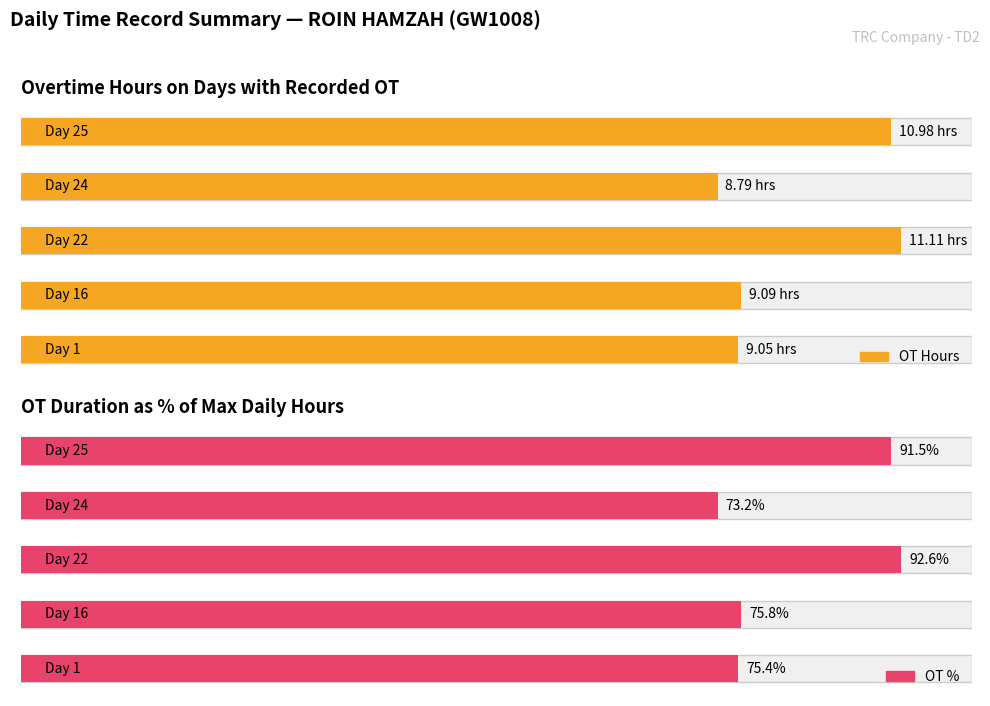

Does the chart contain stacked bars?

No